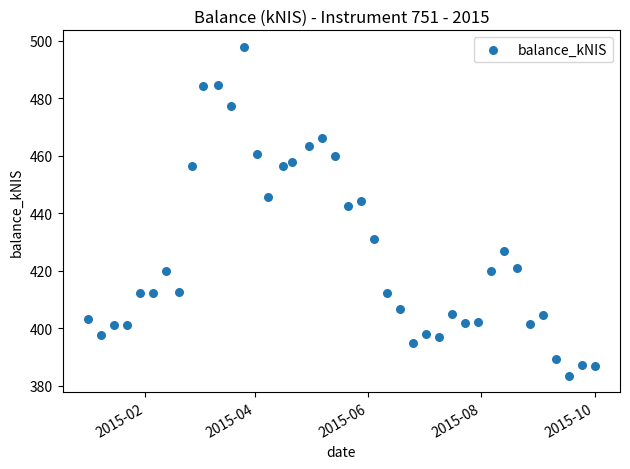

What Y value in the scatter plot is closest to 440?

442.4